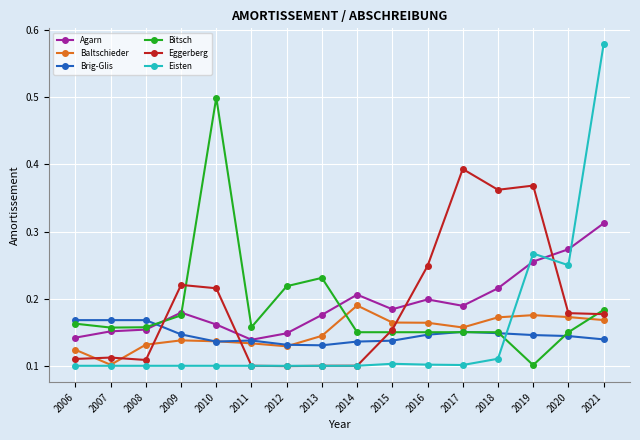

How many lines are shown in the chart?

6